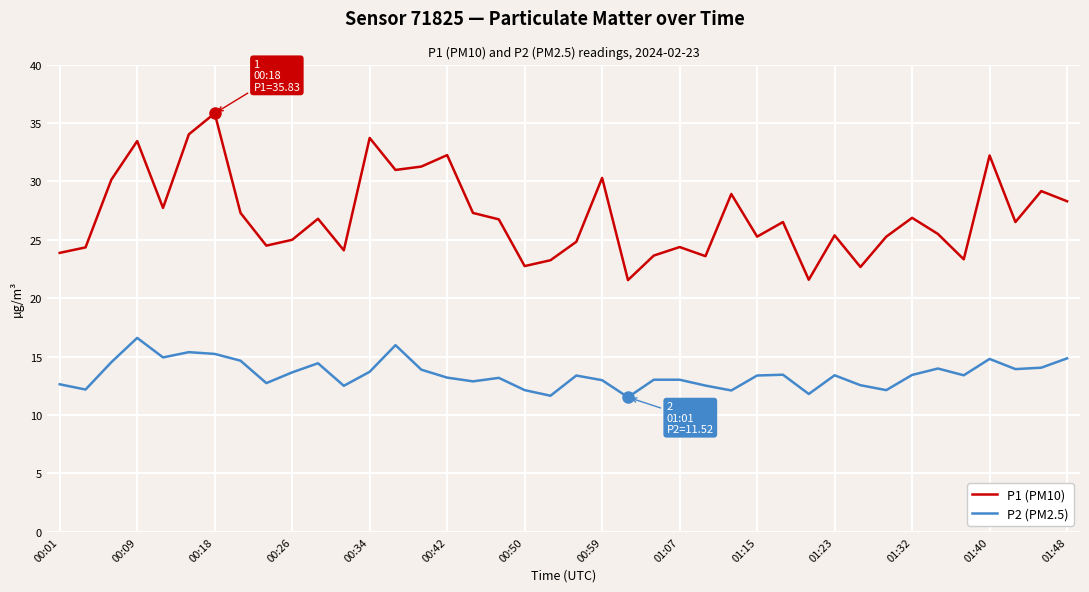

True or false: P2 (PM2.5) and P1 (PM10) cross at least once.

False